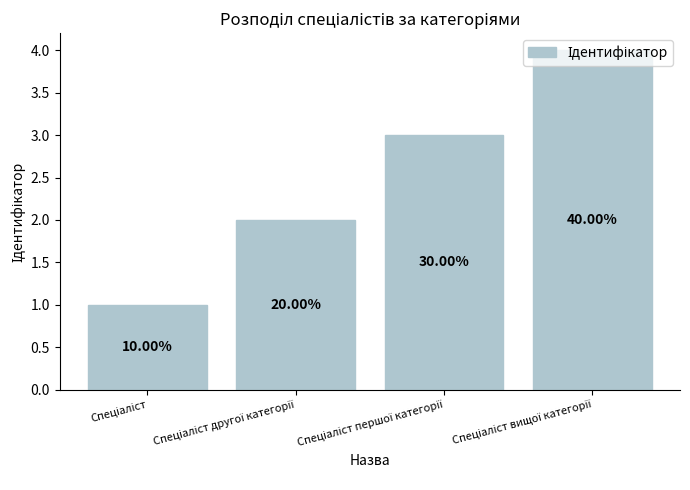

How many bars are there in total?

4